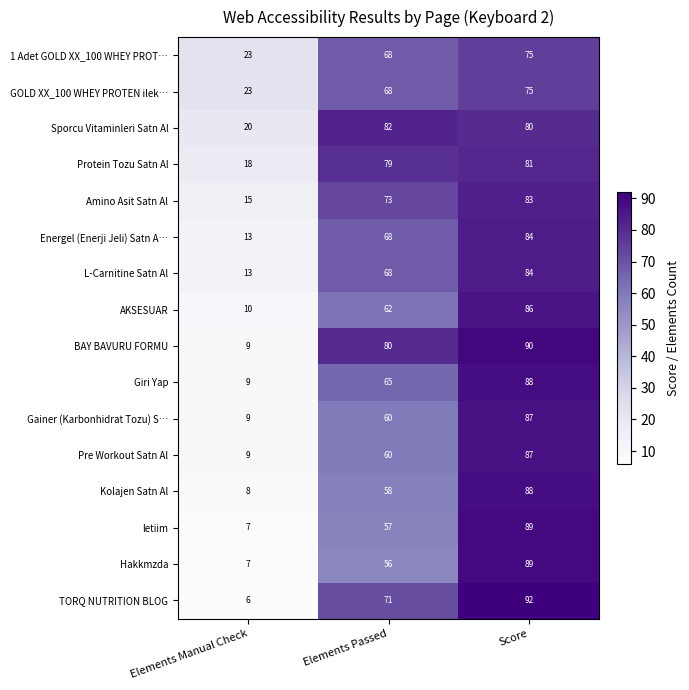

What is the sum of the AKSESUAR values at Elements Manual Check and Elements Passed?

72